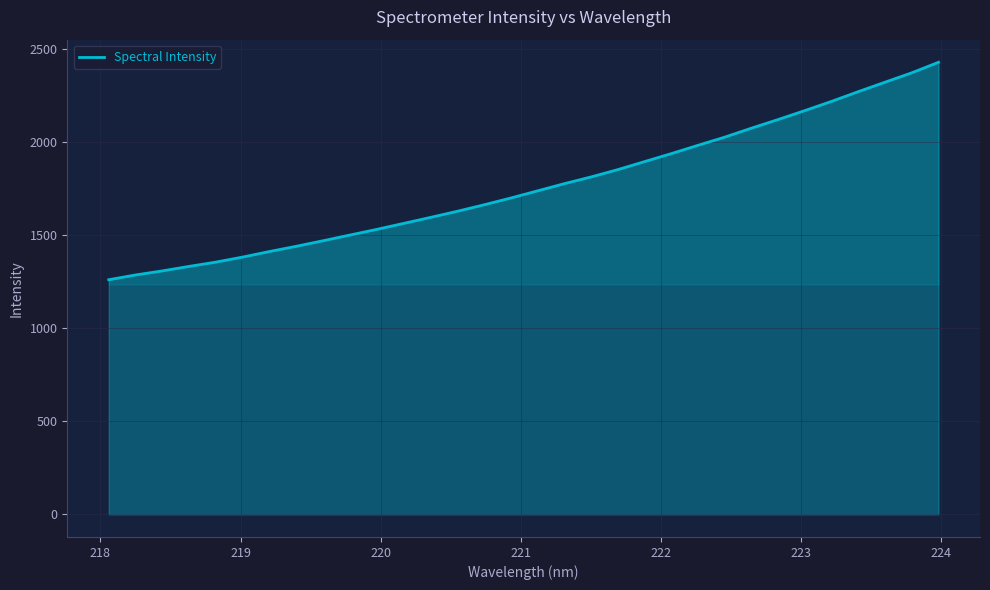

What is the maximum value shown in the chart?

2427.0